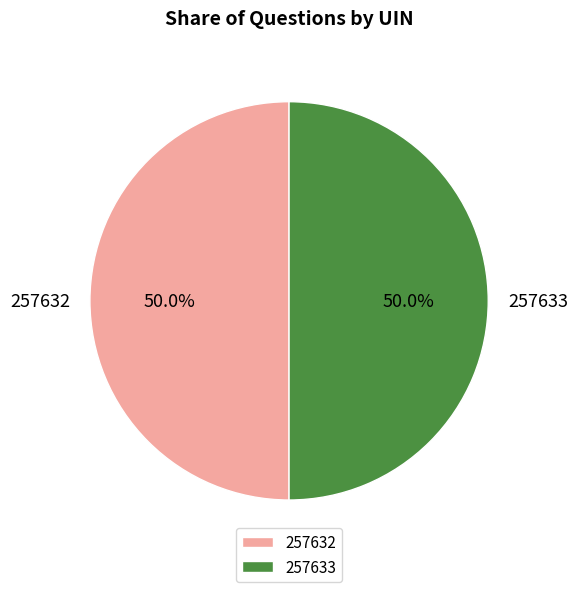

The 257632 slice represents 50% of the pie. True or false?

True